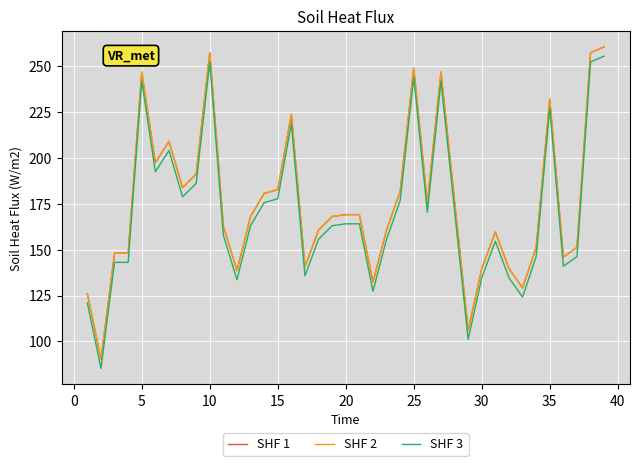

True or false: SHF 3 and SHF 1 intersect in this chart.

False